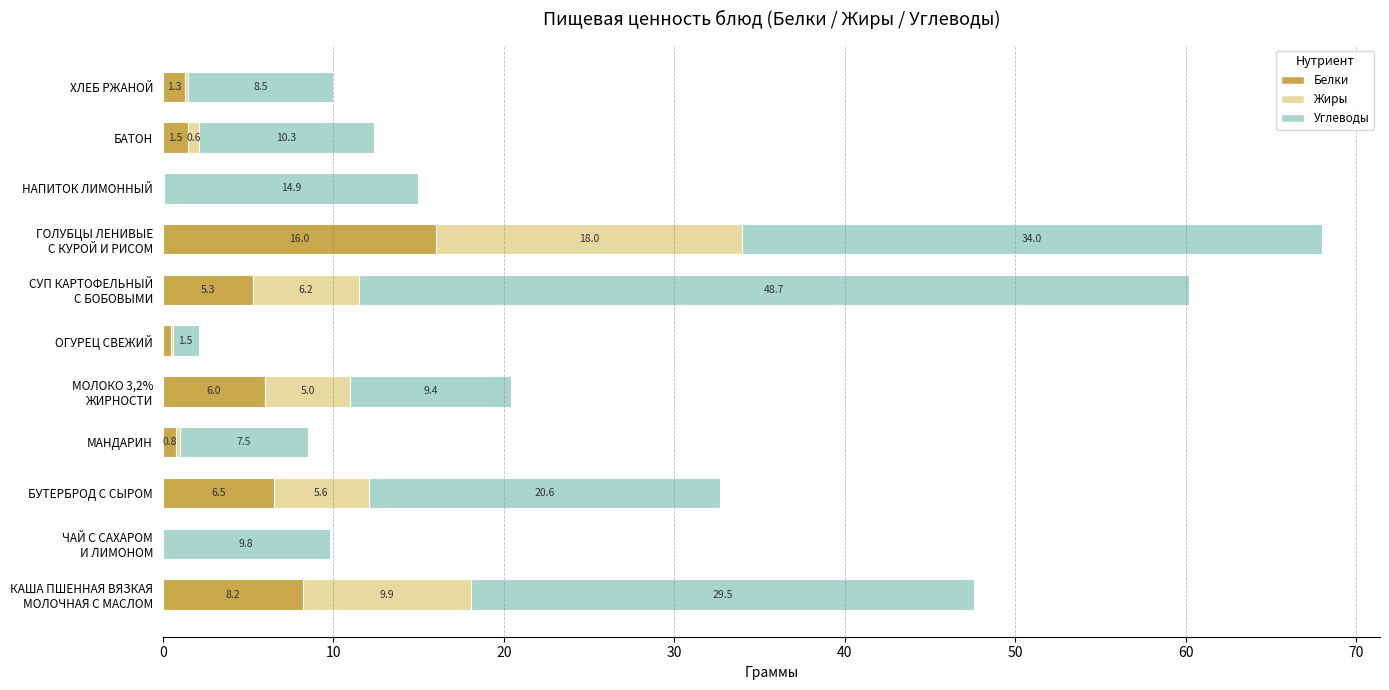

What is the total value across all series at МАНДАРИН?

8.5